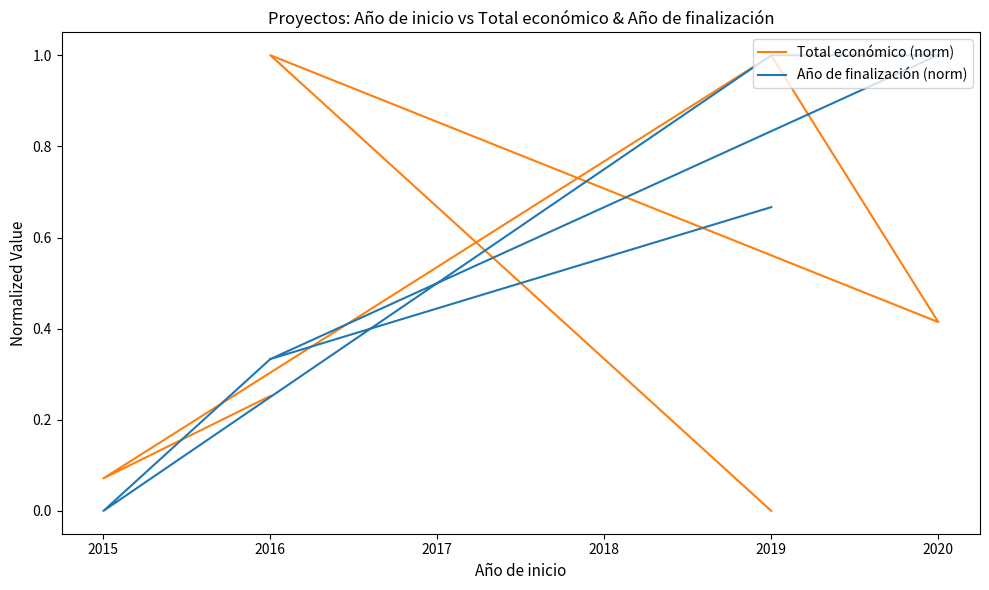

What is the value of the Total económico (norm) point at the 4th from the left?

0.4